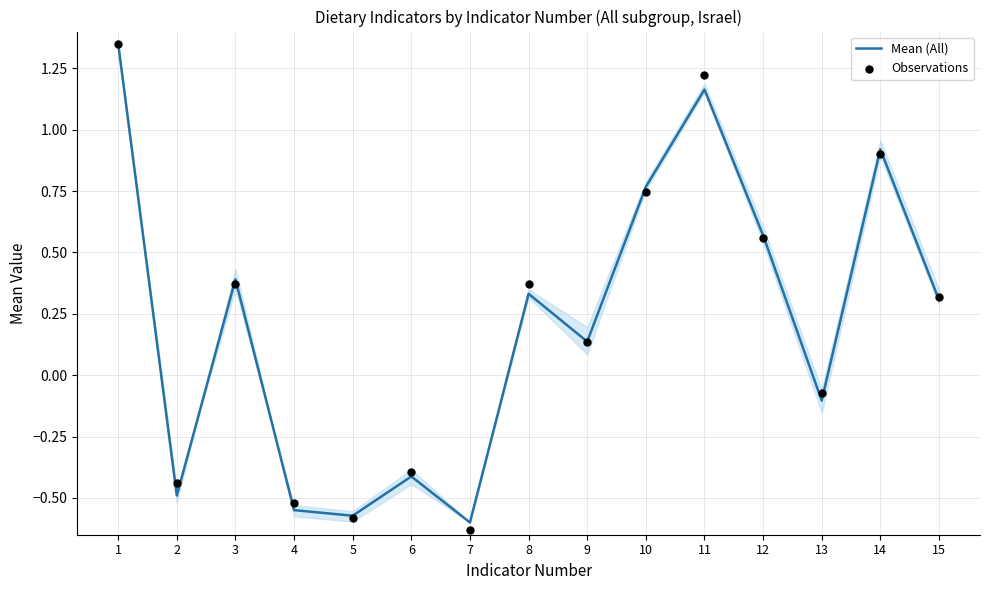

At how many categories does at least one series exceed 0?

9